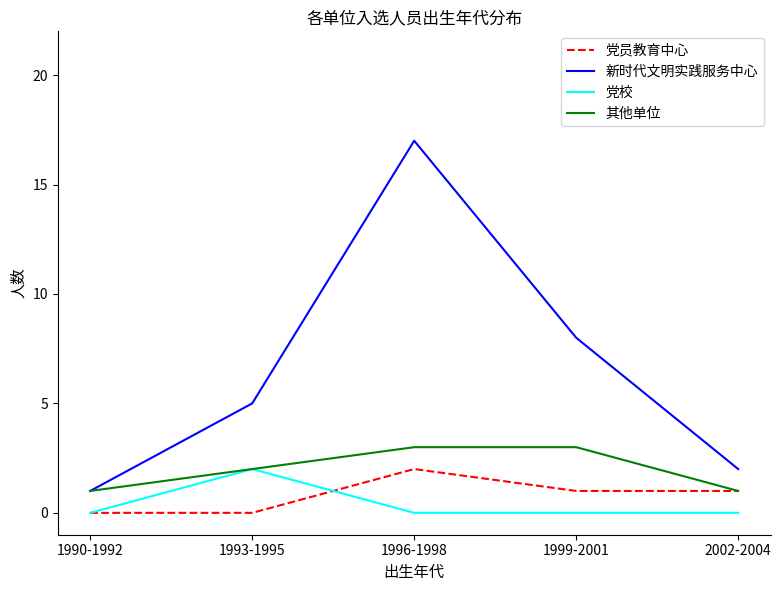

Which category has the highest value across all series?

1996-1998